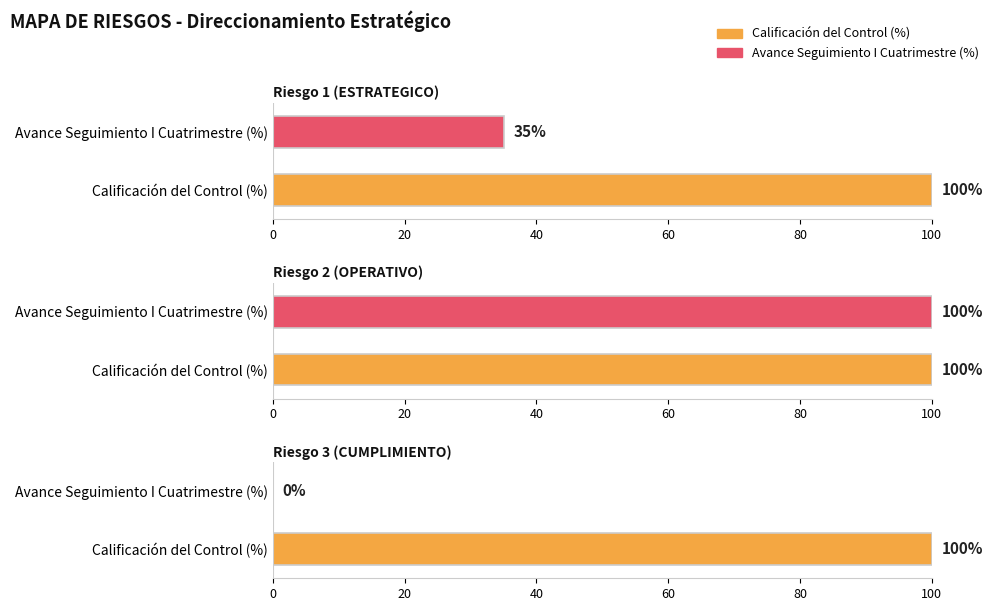

At which category is the sum across all series the highest?

Riesgo 2 (OPERATIVO)